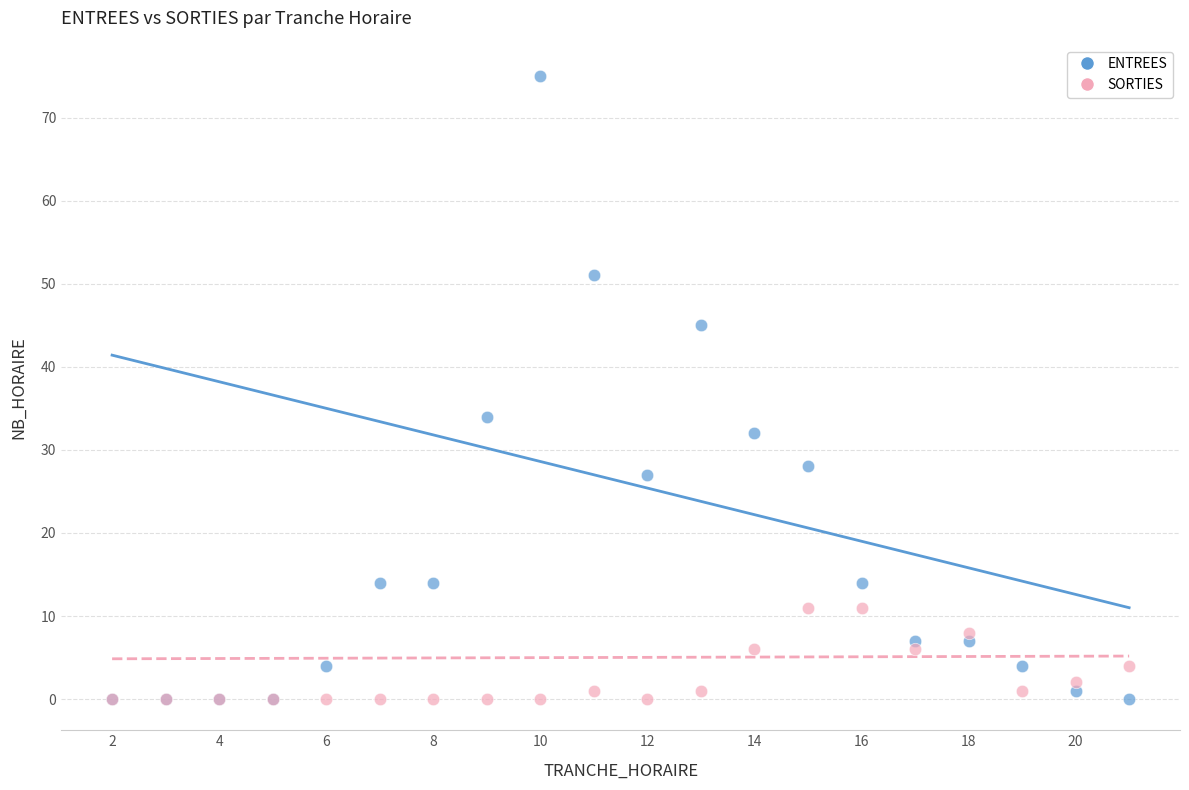

Across all series, what Y value is closest to 37?

34